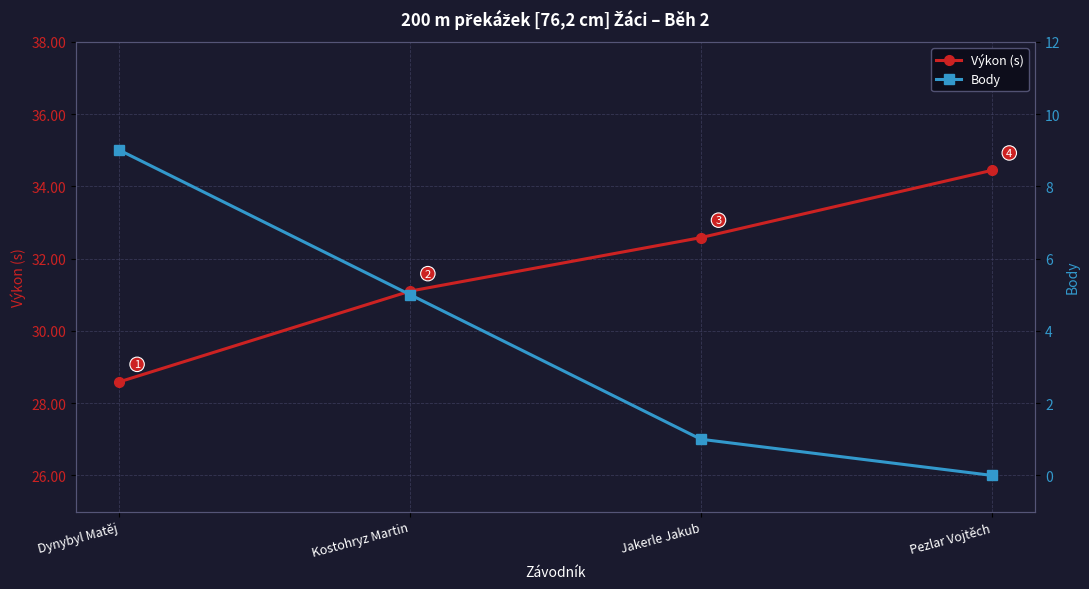

What is the label of the 2nd point from the right?

Jakerle Jakub